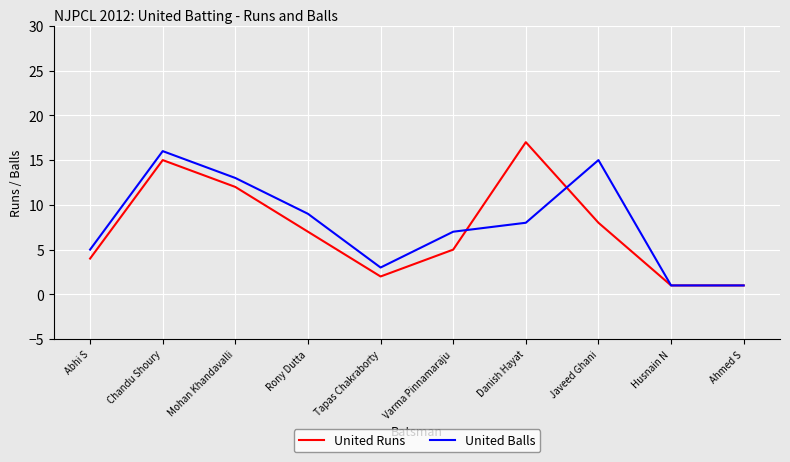

Between Chandu Shoury and Varma Pinnamaraju, which series saw the biggest shift?

United Runs